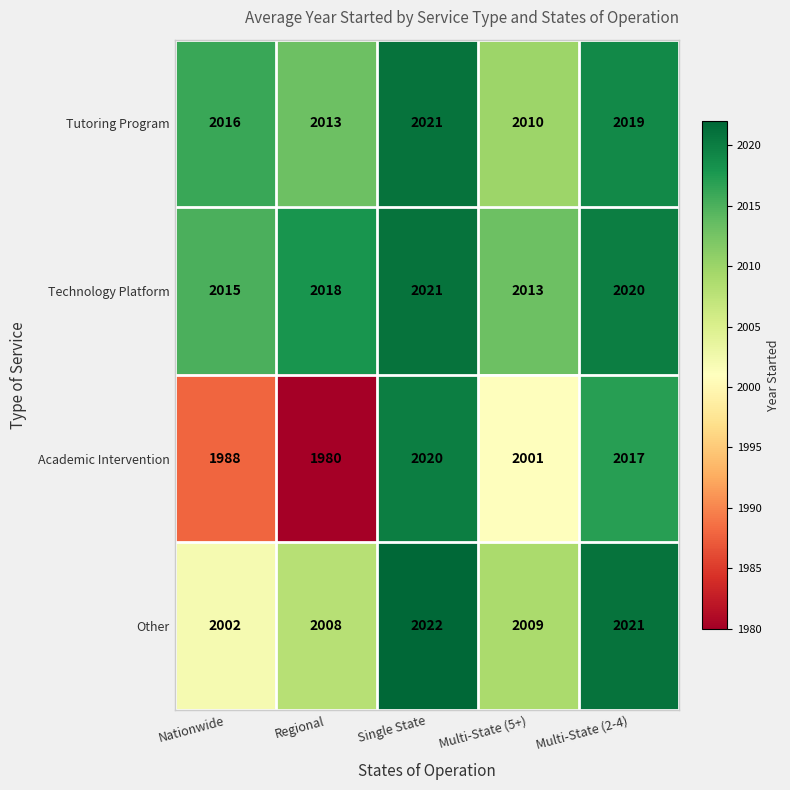

How many data points does each series have?

5